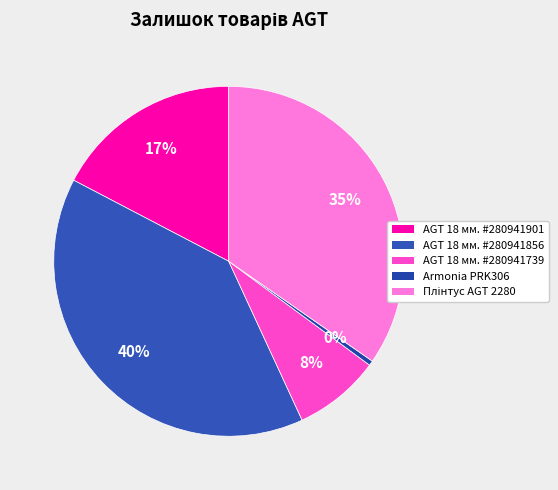

What percentage do AGT 18 мм. #280941901 and Плінтус AGT 2280 together represent?

52.0%